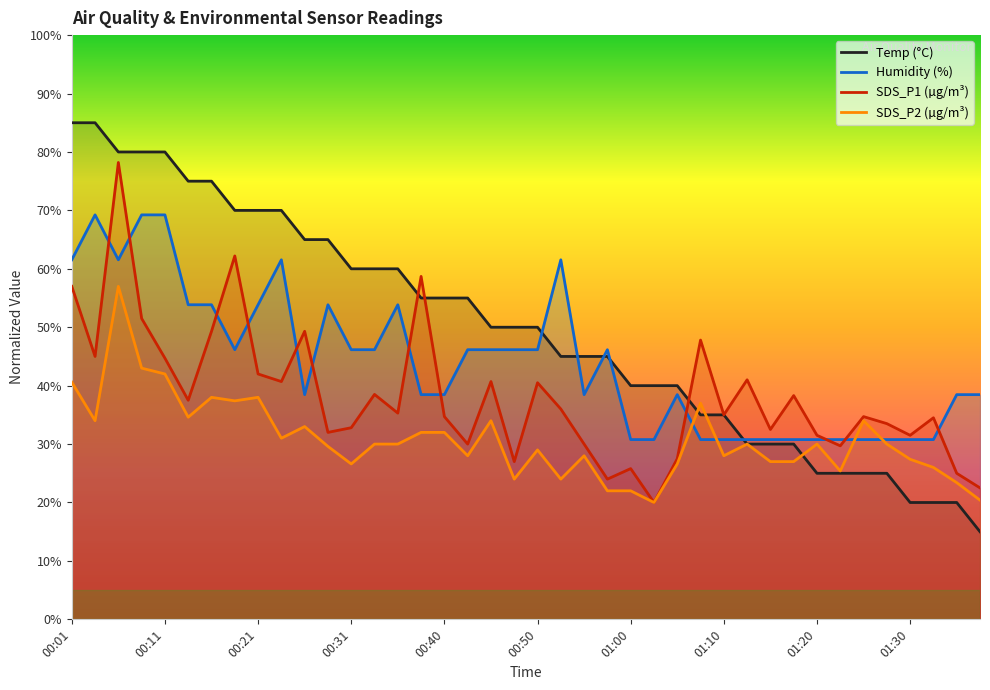

At how many categories does at least one series exceed 43?

25